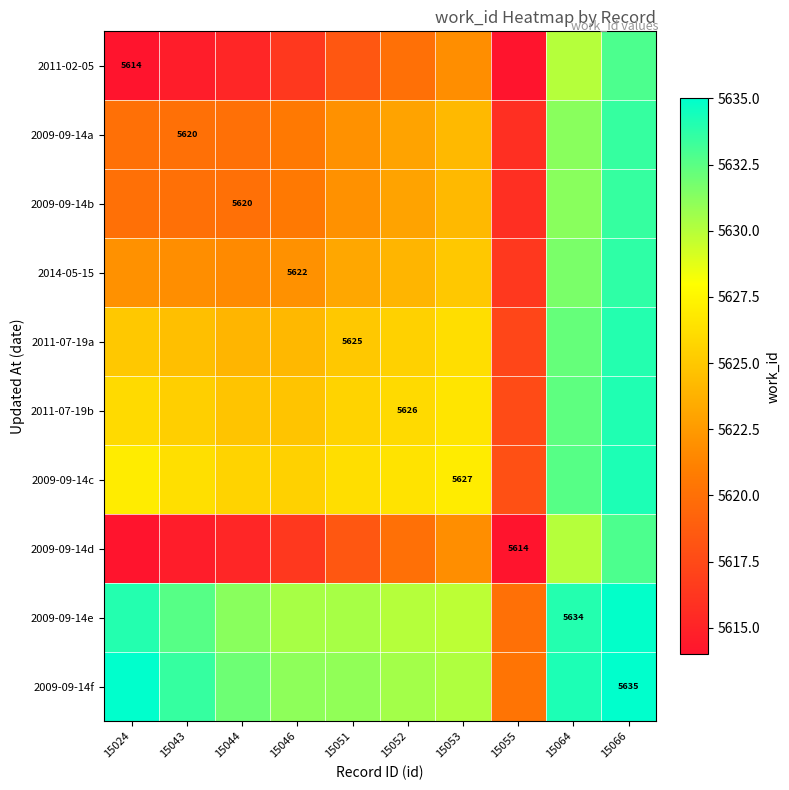

True or false: 2009-09-14c has a value of 5627.0 at 15053.

True